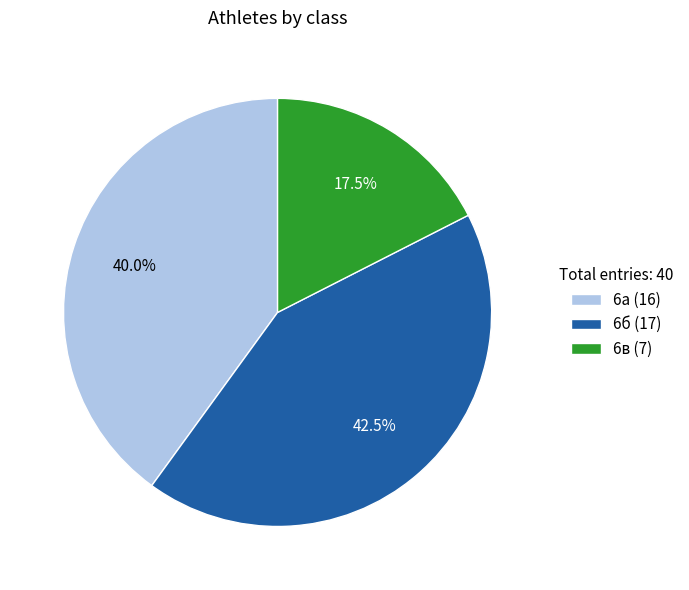

Which slice is the largest?

6б